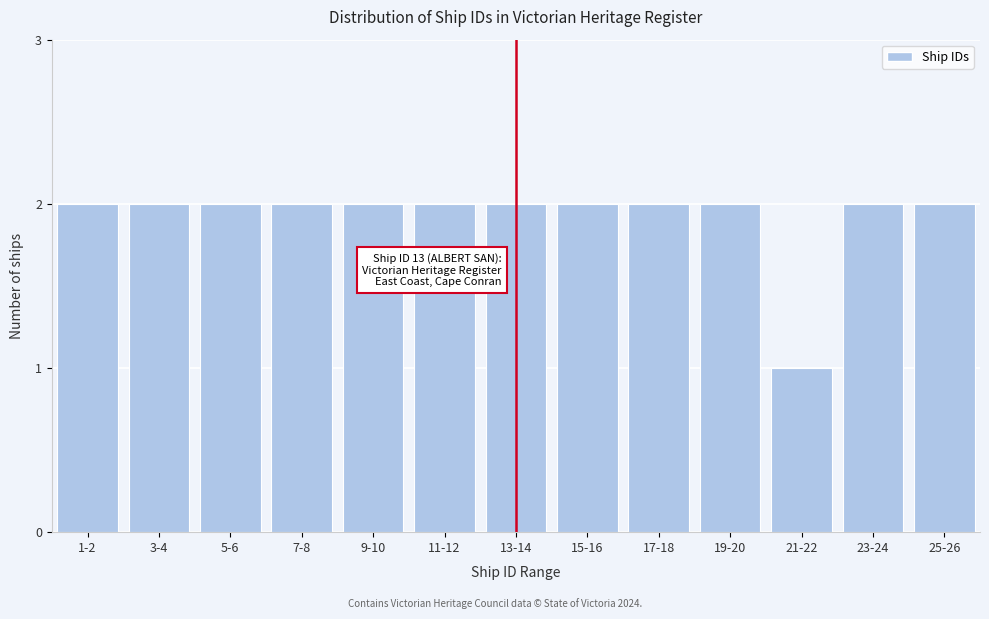

Reading left to right, what are all the values shown in this chart?

1-2=2	3-4=2	5-6=2	7-8=2	9-10=2	11-12=2	13-14=2	15-16=2	17-18=2	19-20=2	21-22=1	23-24=2	25-26=2